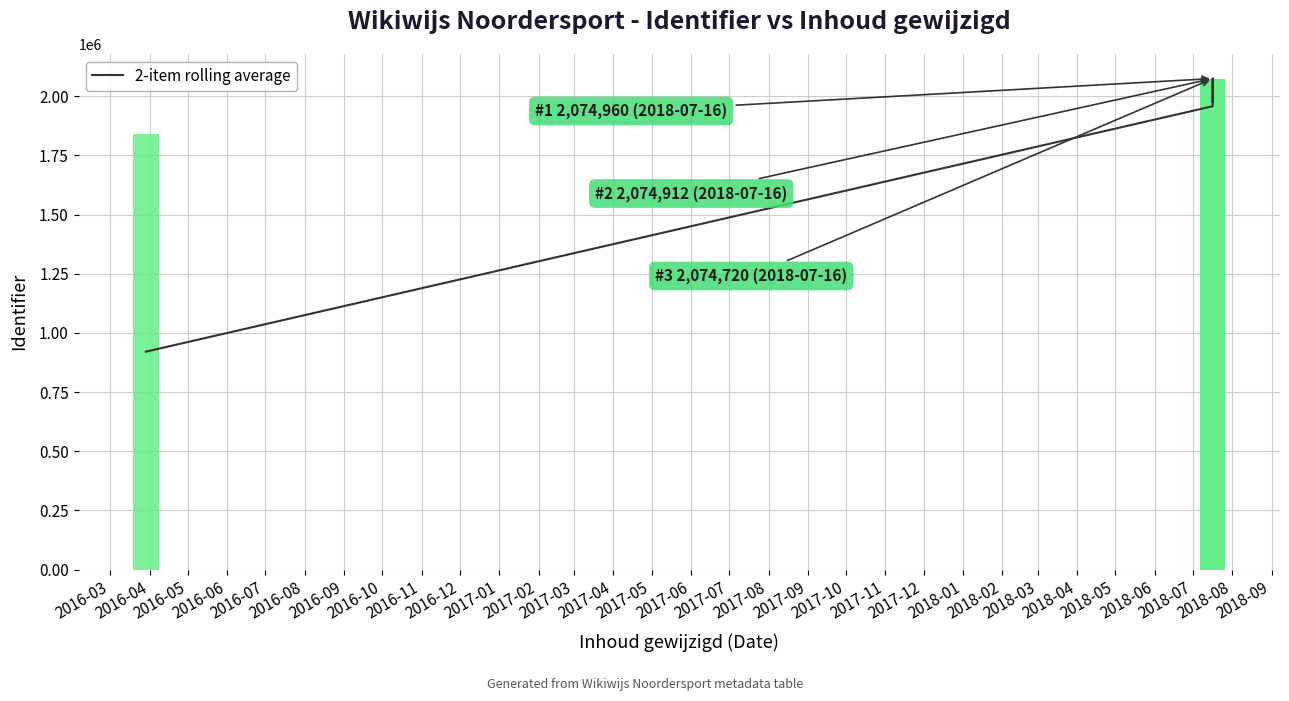

The chart shows a value of 829663.2 at 2016-06. True or false?

False